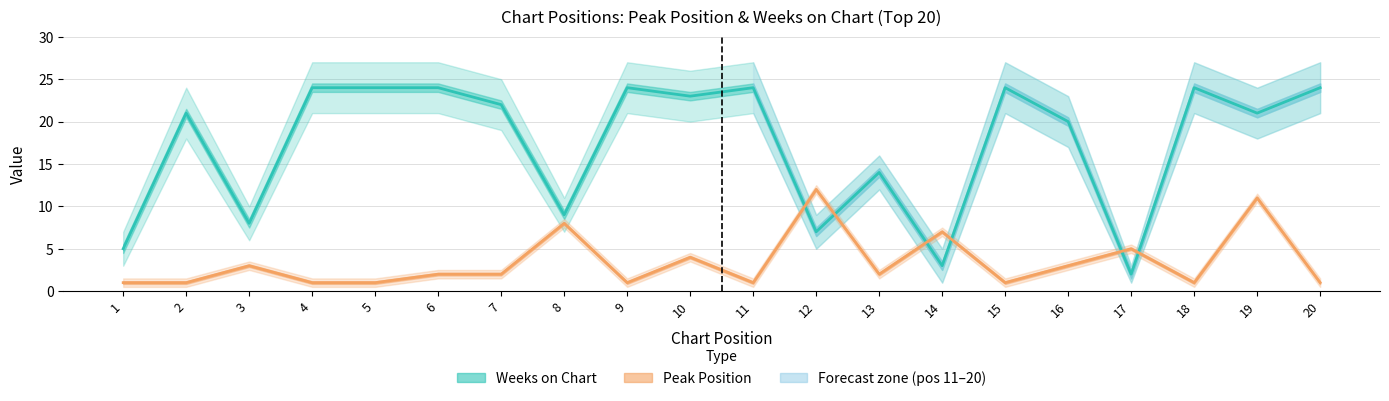

Which has a higher value, 12 or 6?

6